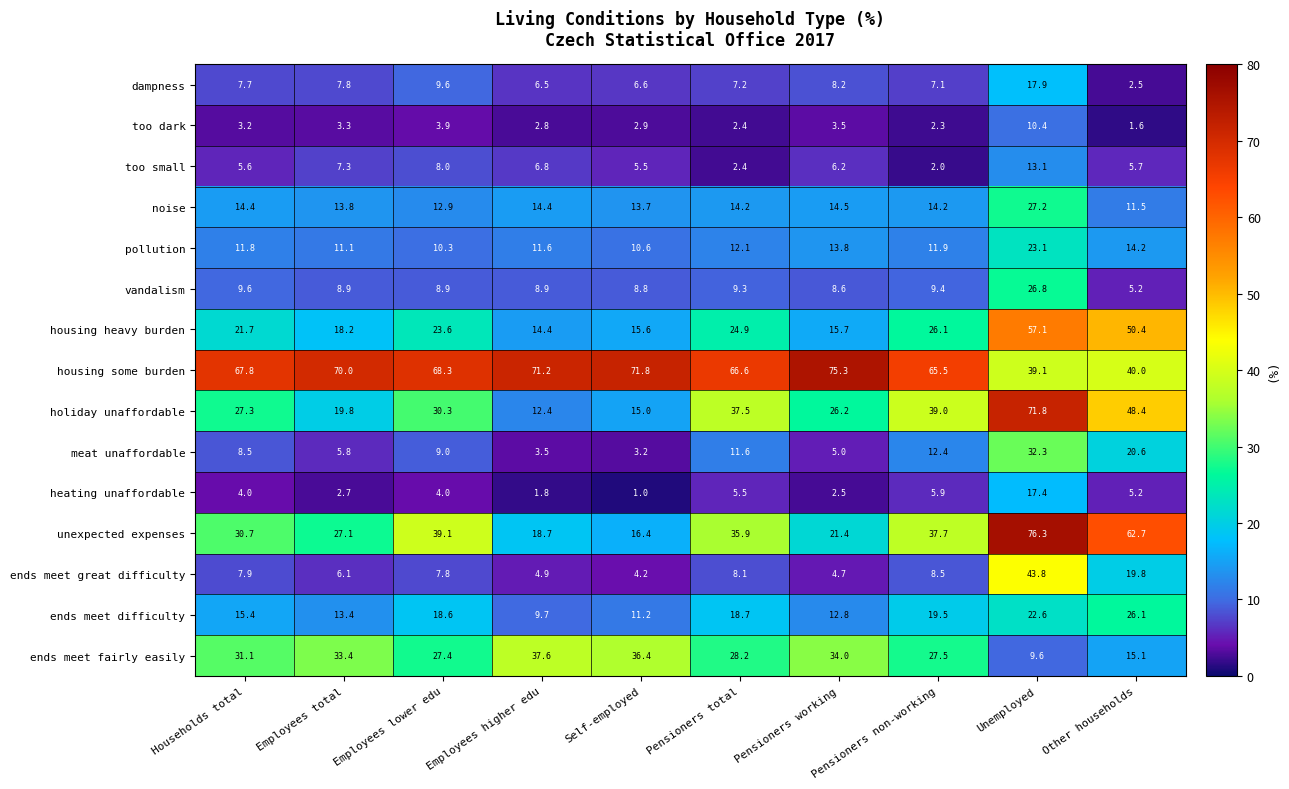

The value of dampness at Pensioners working is 8.2. True or false?

True